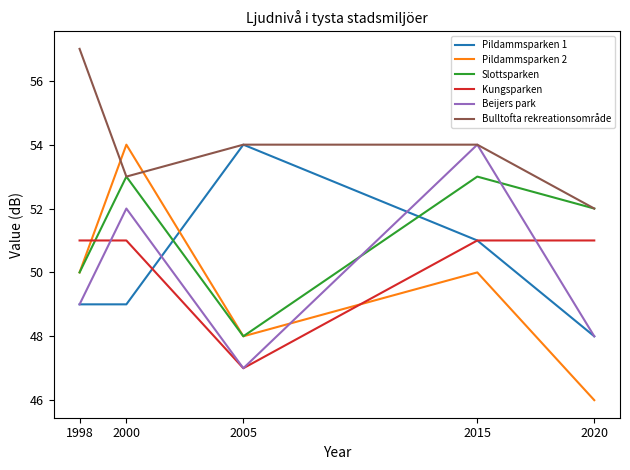

What is the minimum value for Slottsparken?

48